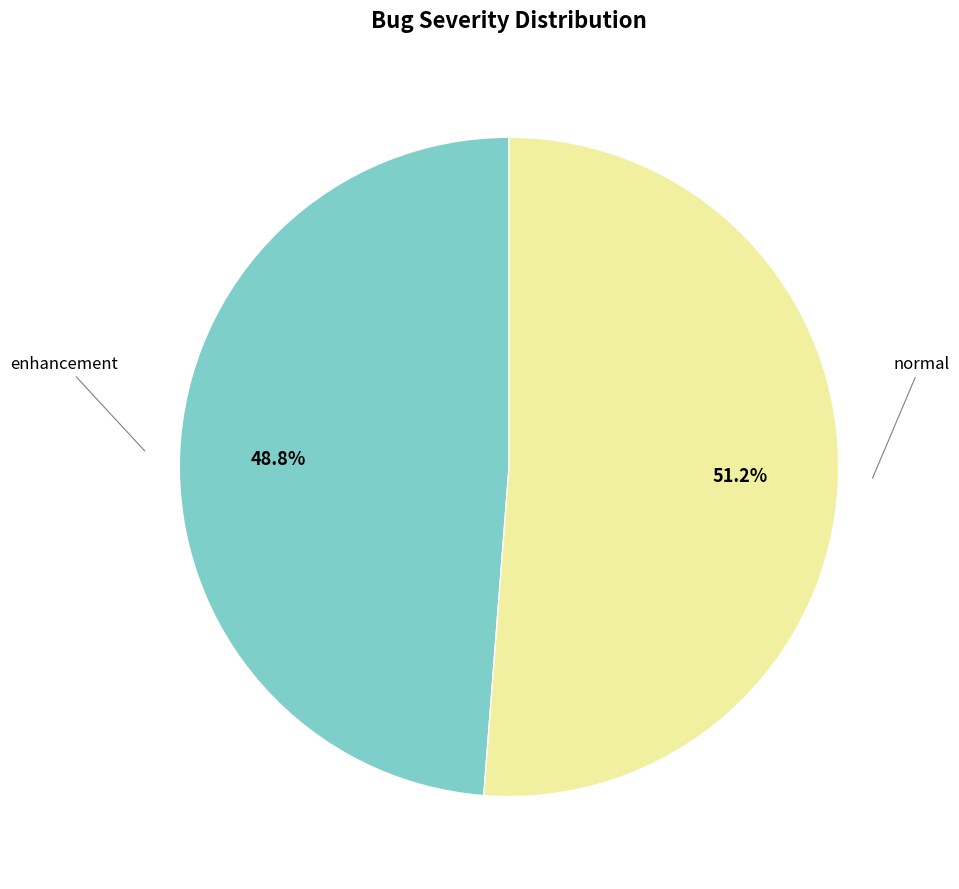

Is there a majority slice in this chart?

Yes